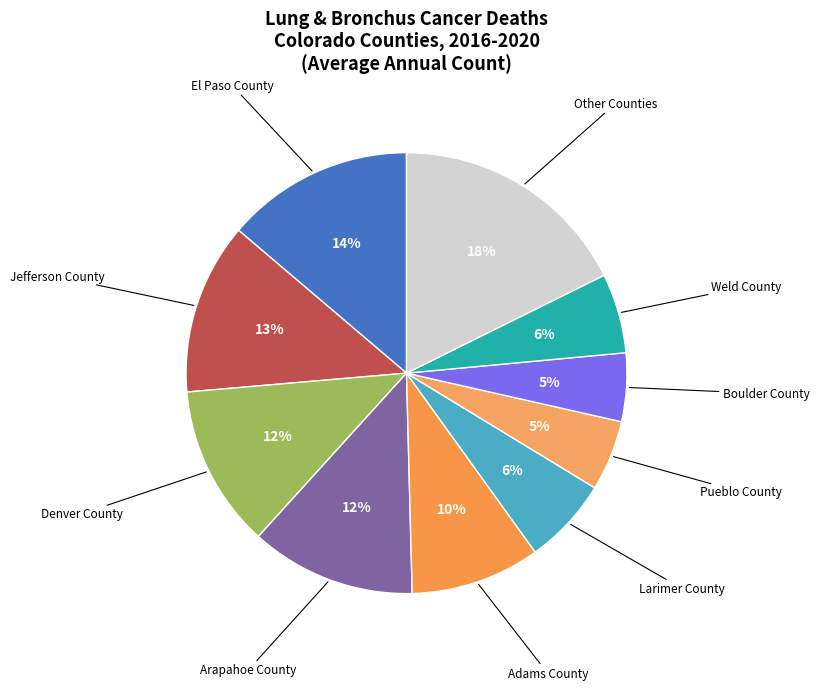

Is the sum of El Paso County and Pueblo County greater than half?

No